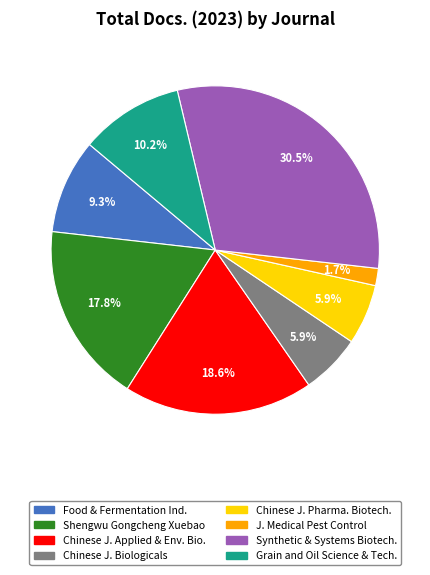

To the nearest percent, what is the average slice percentage?

12%